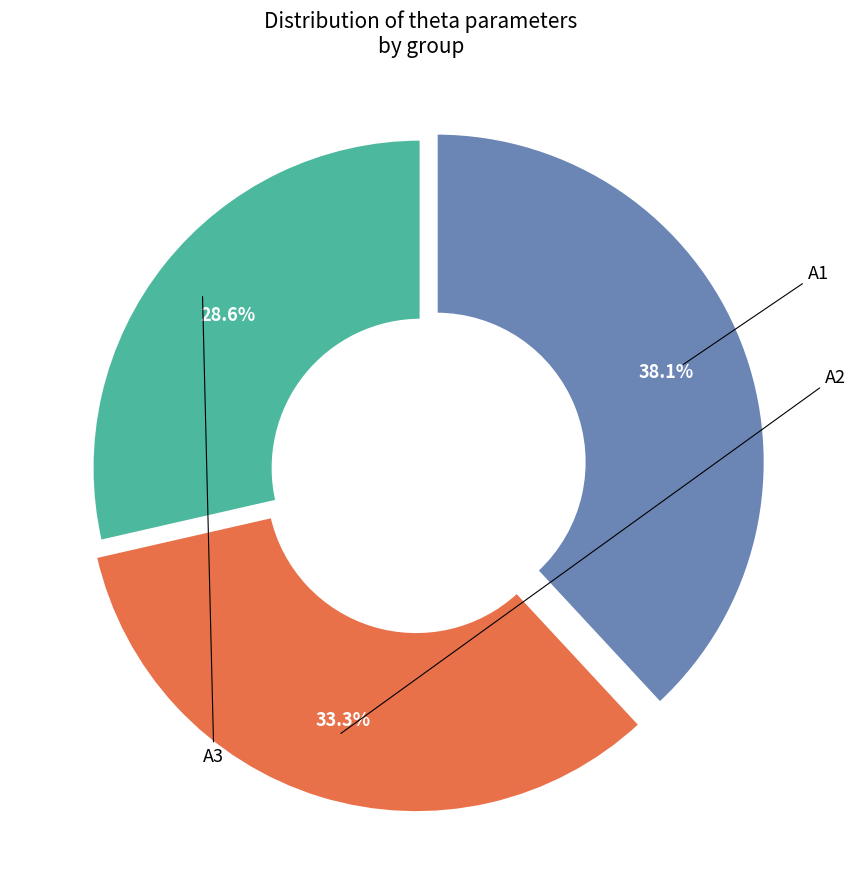

To the nearest percent, what is the average slice percentage?

33%